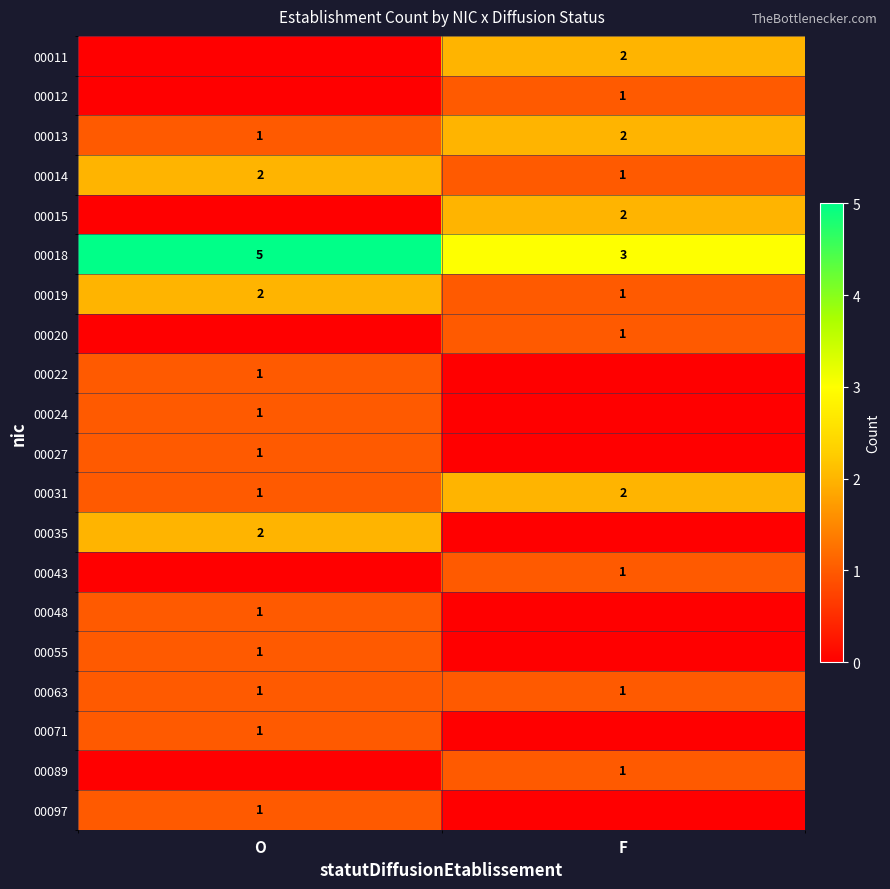

What is the average value of the 00018 series?

4